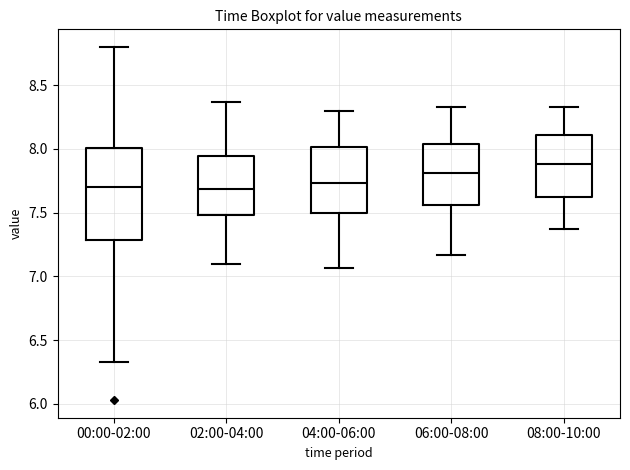

Reading left to right, read every box against the y-axis: the position of its median line, the range the box covers, and the ends of its whiskers. The values are not printed on the chart, so give them approximately, as read against the axis.

00:00-02:00: median 7.70, box 7.30 to 8.00, whiskers 6.35 to 8.80
02:00-04:00: median 7.70, box 7.50 to 7.95, whiskers 7.10 to 8.35
04:00-06:00: median 7.75, box 7.50 to 8.00, whiskers 7.05 to 8.30
06:00-08:00: median 7.80, box 7.55 to 8.05, whiskers 7.15 to 8.35
08:00-10:00: median 7.90, box 7.60 to 8.10, whiskers 7.35 to 8.35